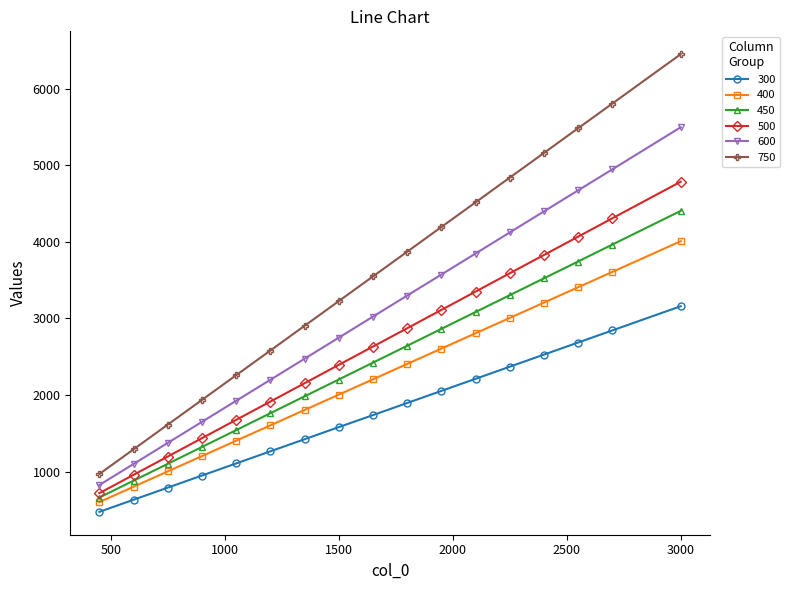

Which series has the widest spread of values?

750